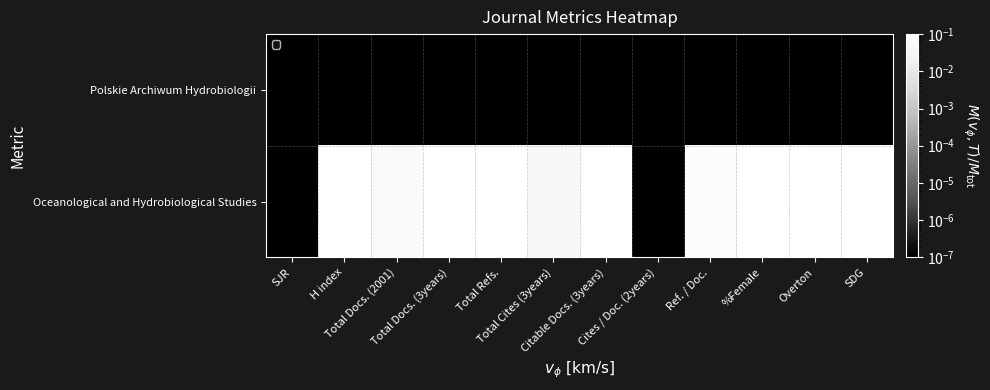

What is the total value across all series at H index?

0.1